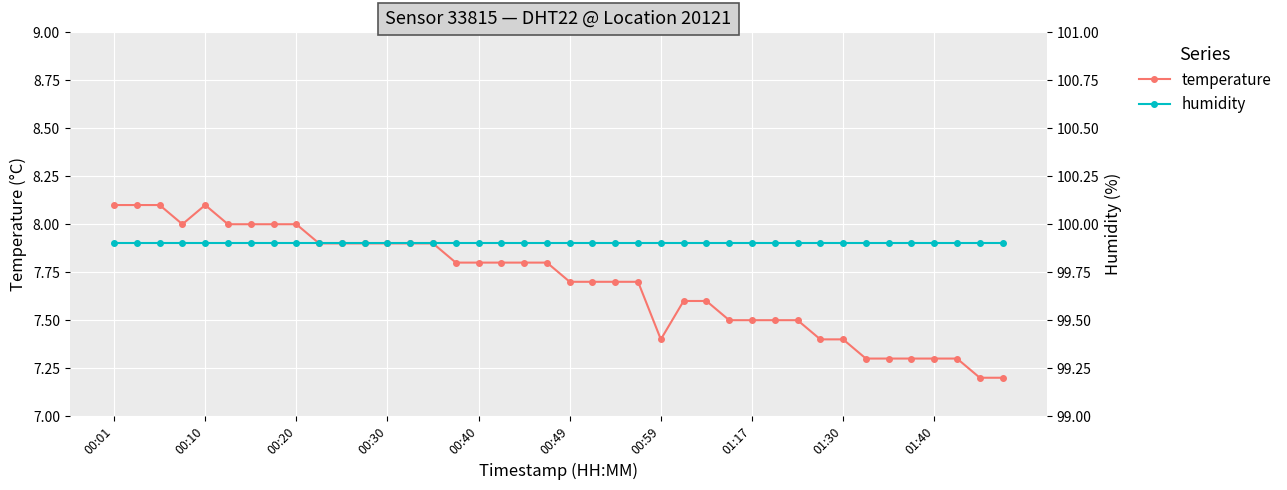

The humidity series shows 99.9 at 26. True or false?

True